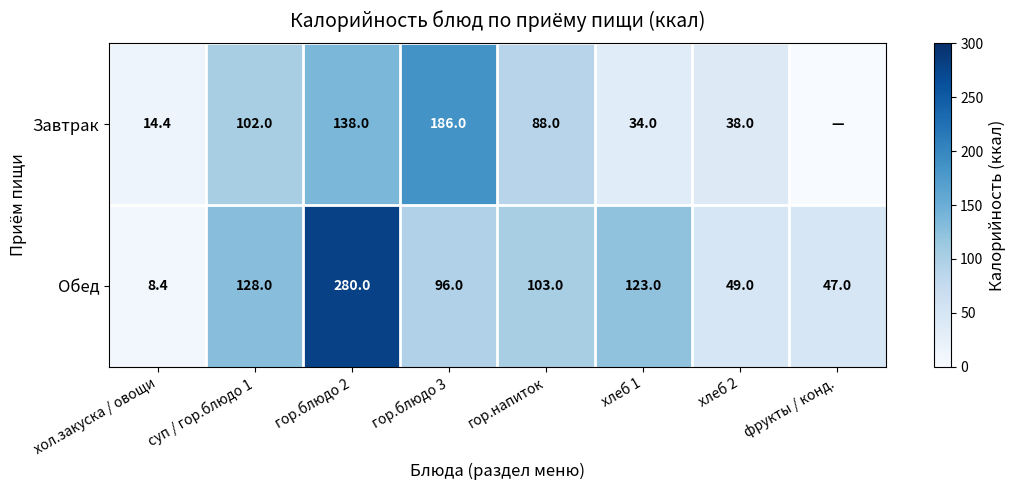

What is the difference between the Обед values at суп / гор.блюдо 1 and хол.закуска / овощи?

119.6